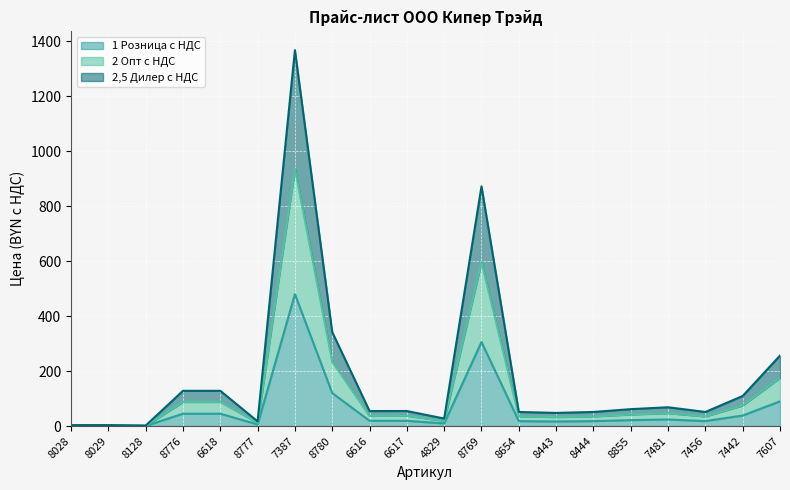

True or false: 2 Опт с НДС and 2,5 Дилер с НДС intersect in this chart.

False